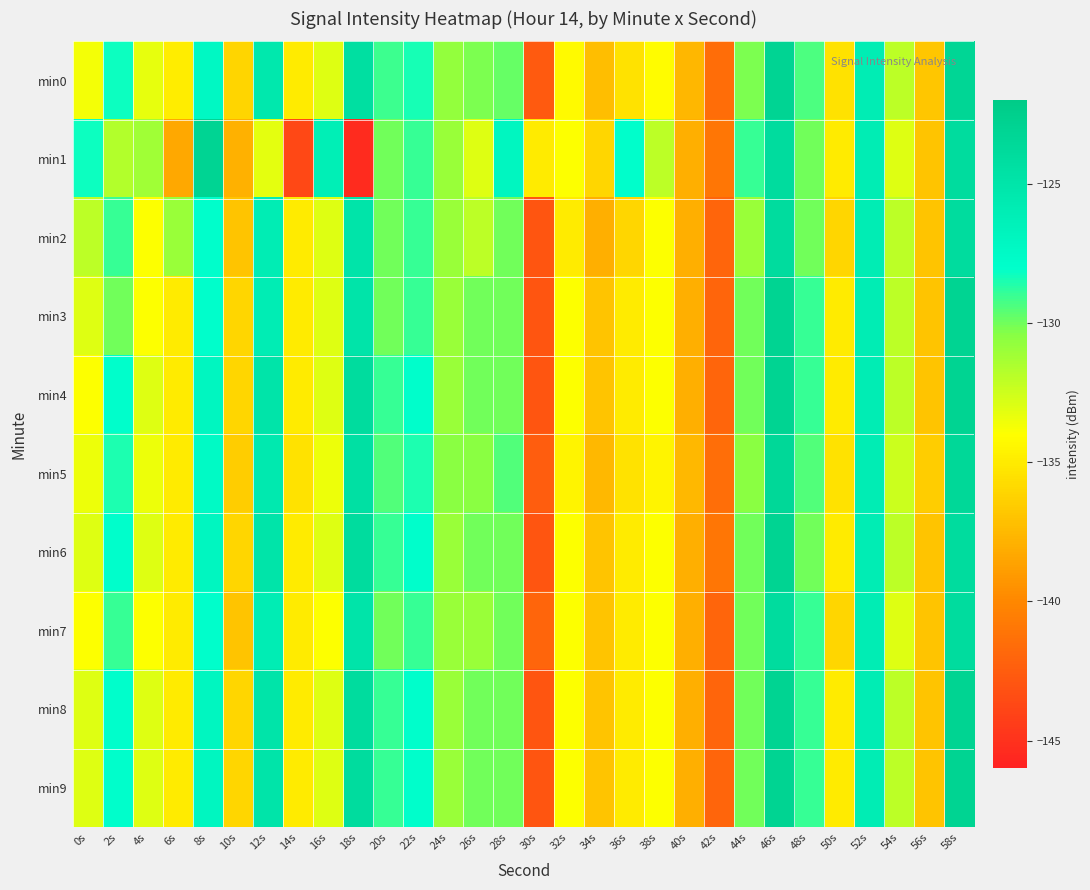

Rank the series at 10s from highest to lowest value.

min3, min4, min6, min8, min9, min0, min5, min2, min7, min1